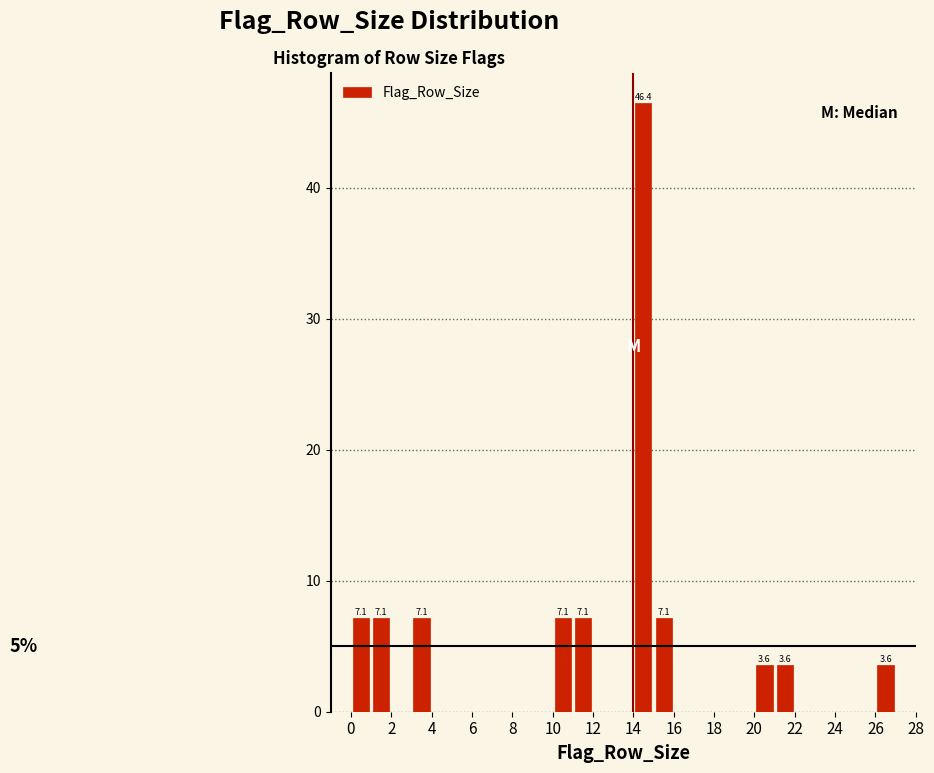

Which range on the x-axis has the tallest bar?

14 to 15